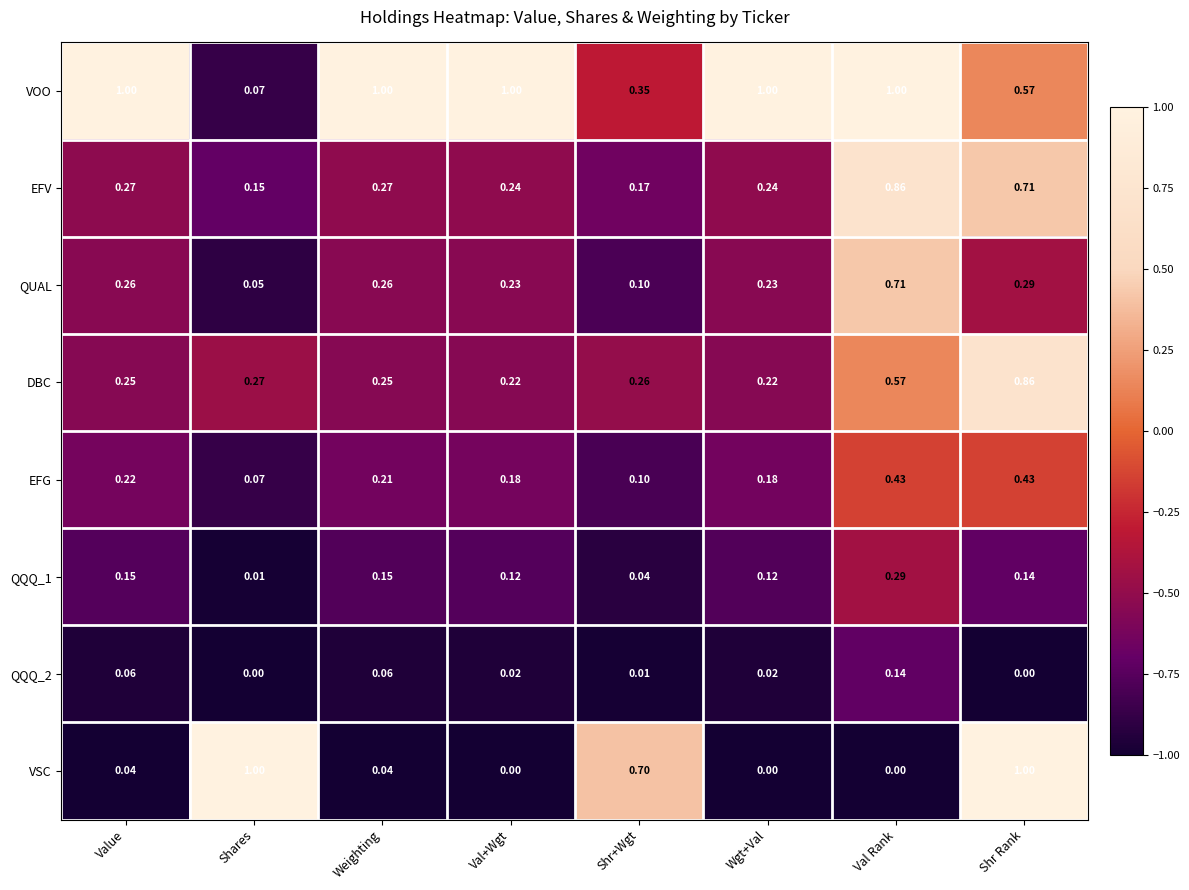

Between Weighting and Shr+Wgt, which series saw the biggest shift?

VSC